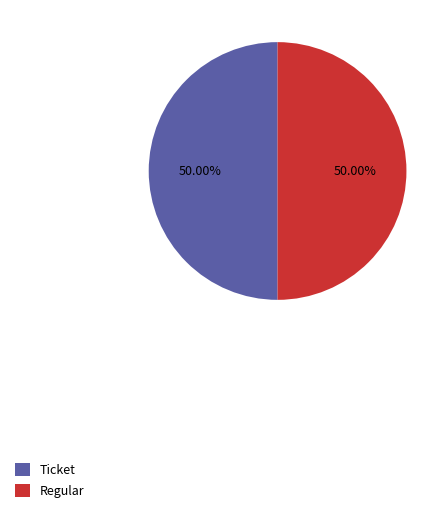

What is the ratio of the value at Ticket to the value at Regular?

1.0